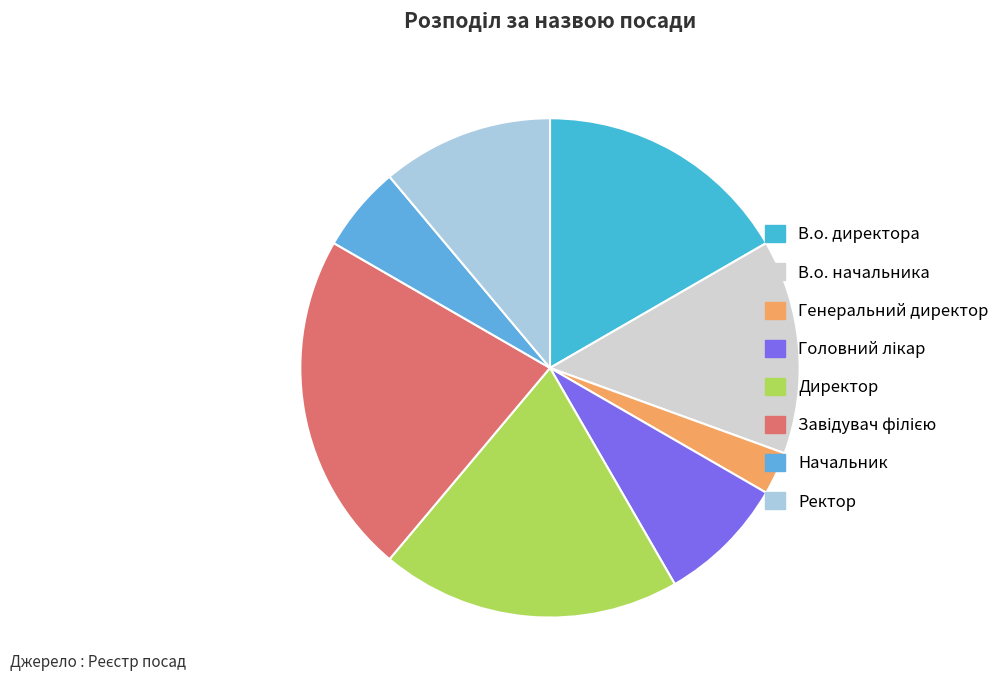

Count the number of slices in the pie.

8